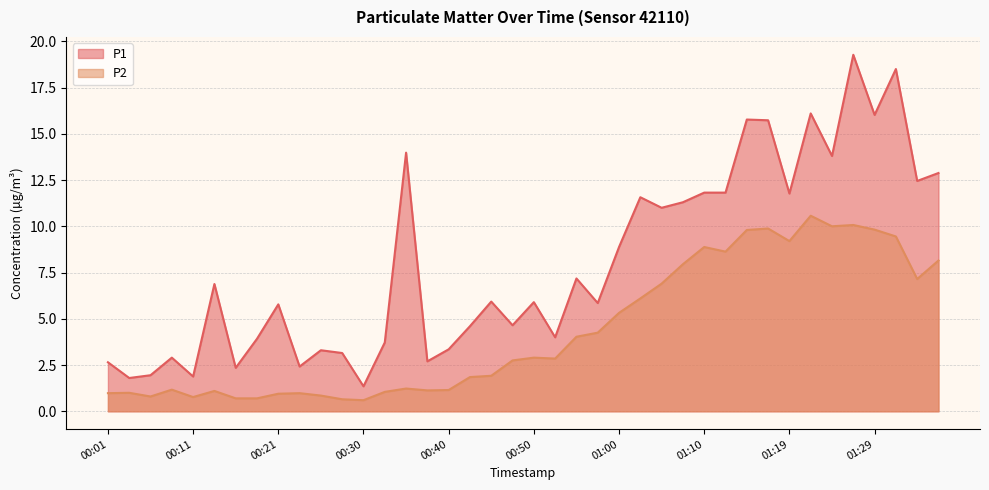

At how many categories does at least one series exceed 1?

40